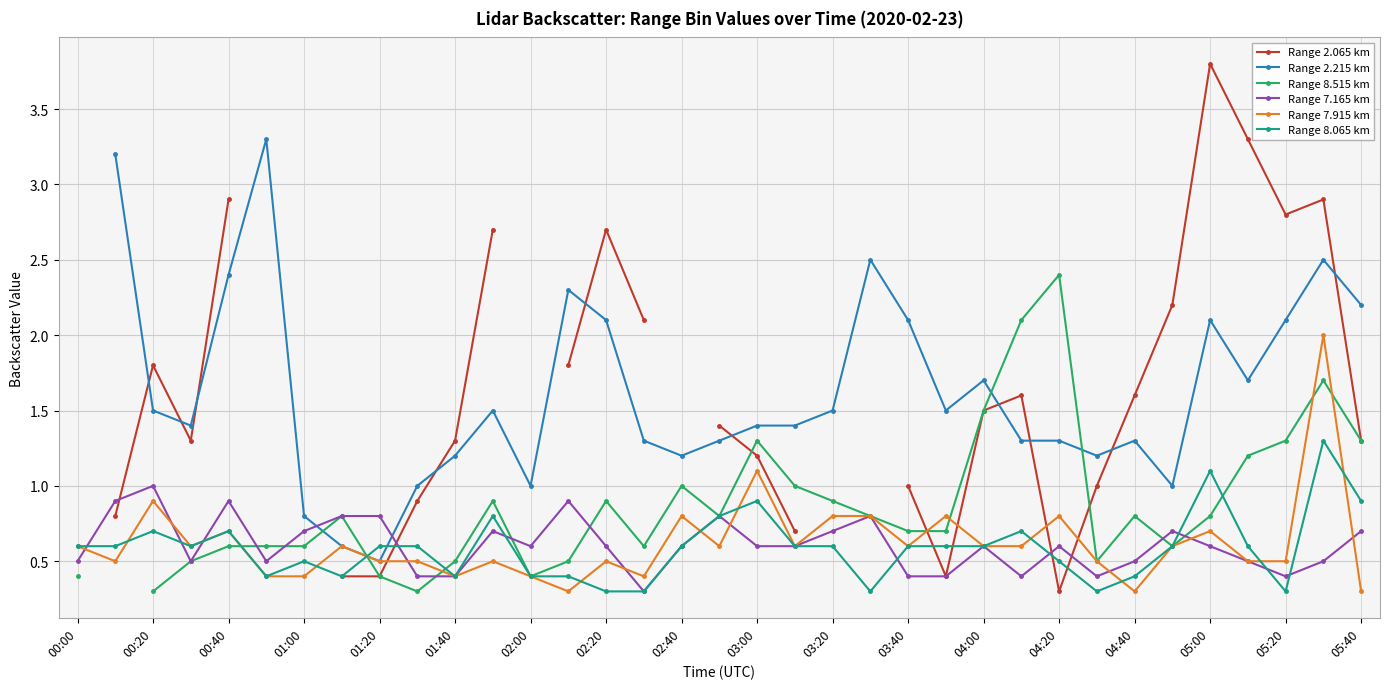

After their last crossing, which series has the higher values: Range 8.065 km or Range 7.165 km?

Range 8.065 km